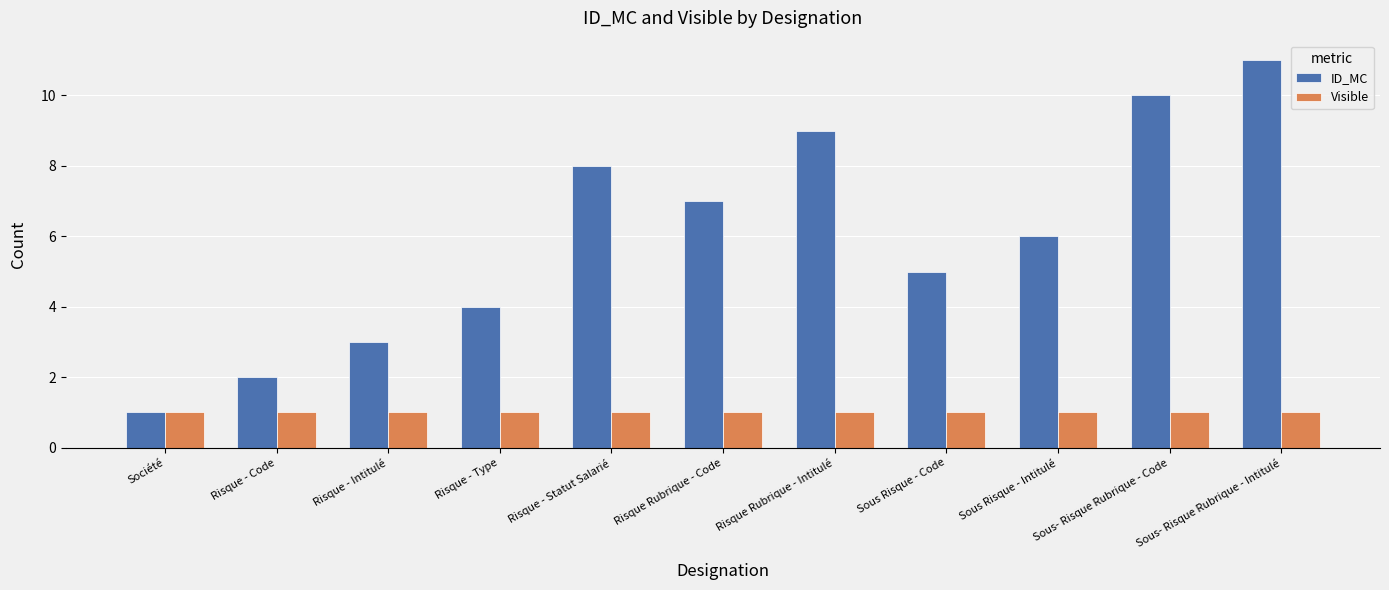

What is the smallest value displayed?

1